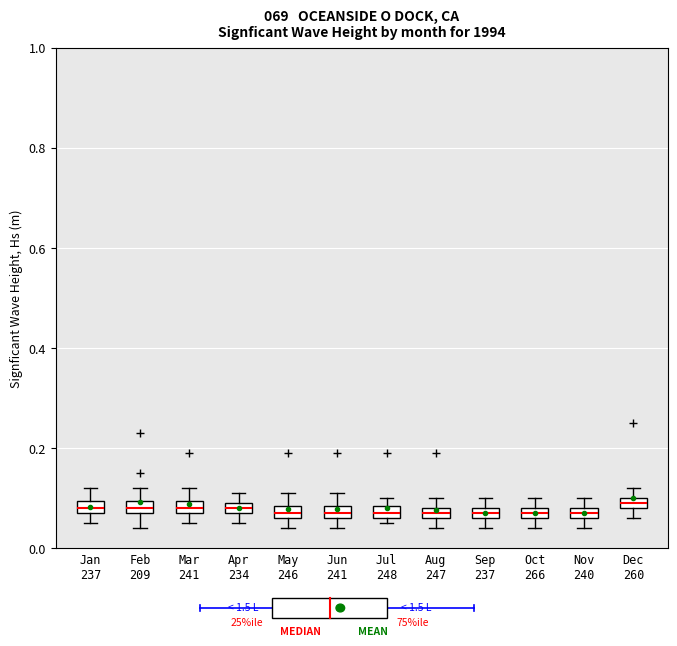

Where is the upper edge of the box for Feb 209 on the y-axis? The values are not printed on the chart, so give them approximately, as read against the axis.

0.10